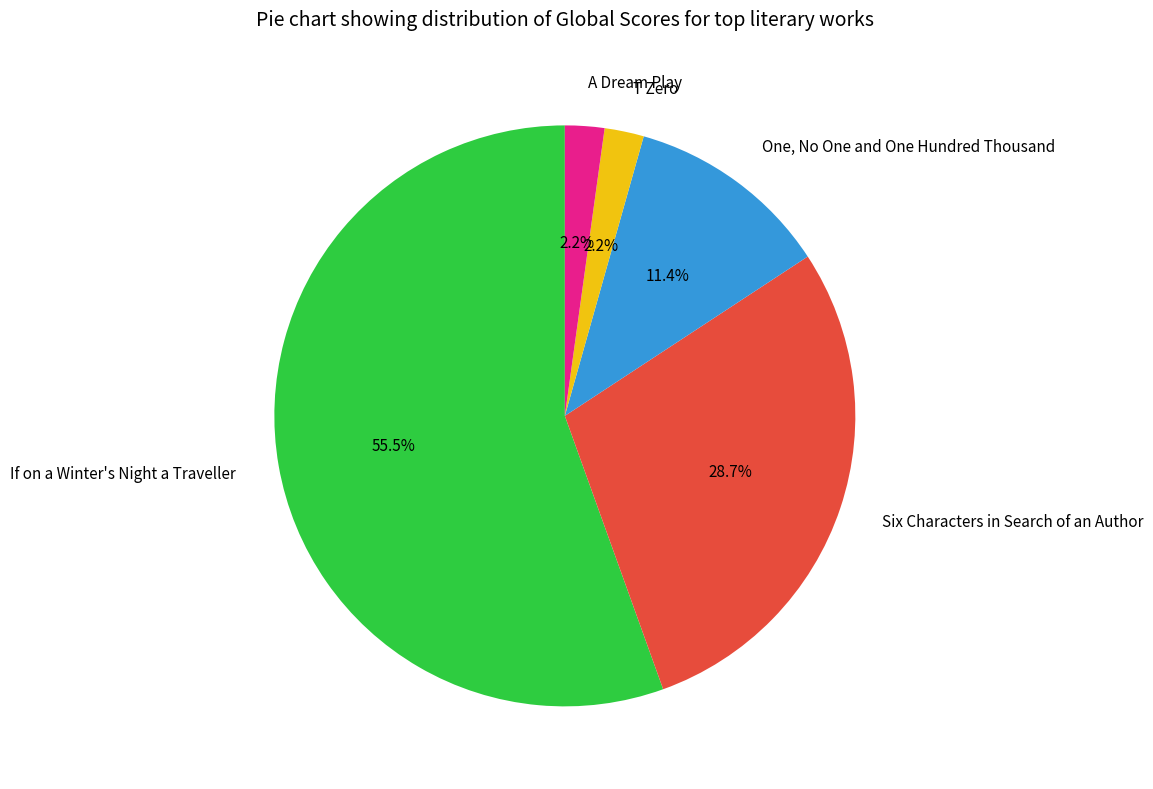

Between A Dream Play and Six Characters in Search of an Author, which is larger?

Six Characters in Search of an Author